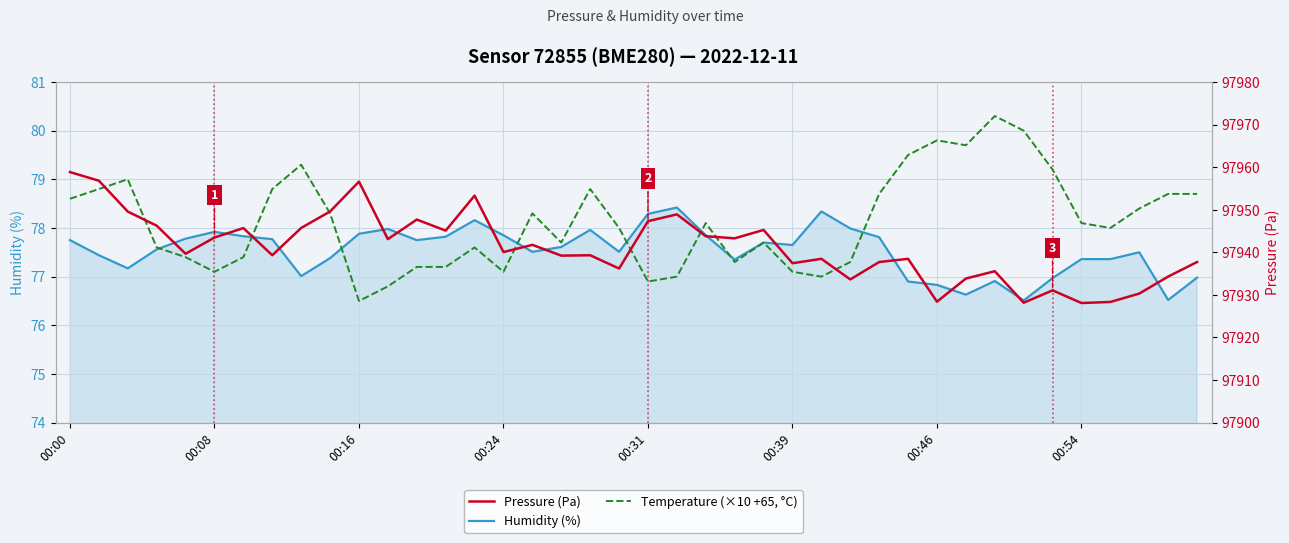

Which category has the lowest value in the Pressure (Pa) series?

00:54